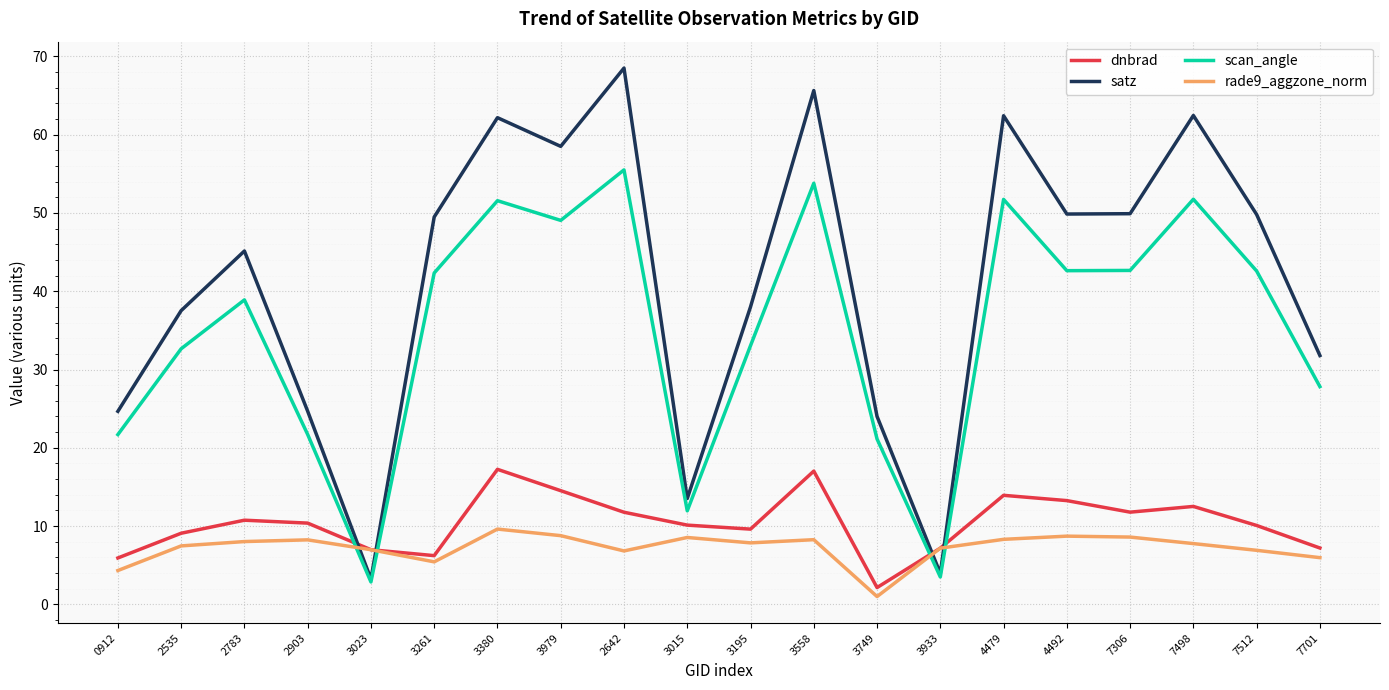

Which series changed the most between 4479 and 7512?

satz